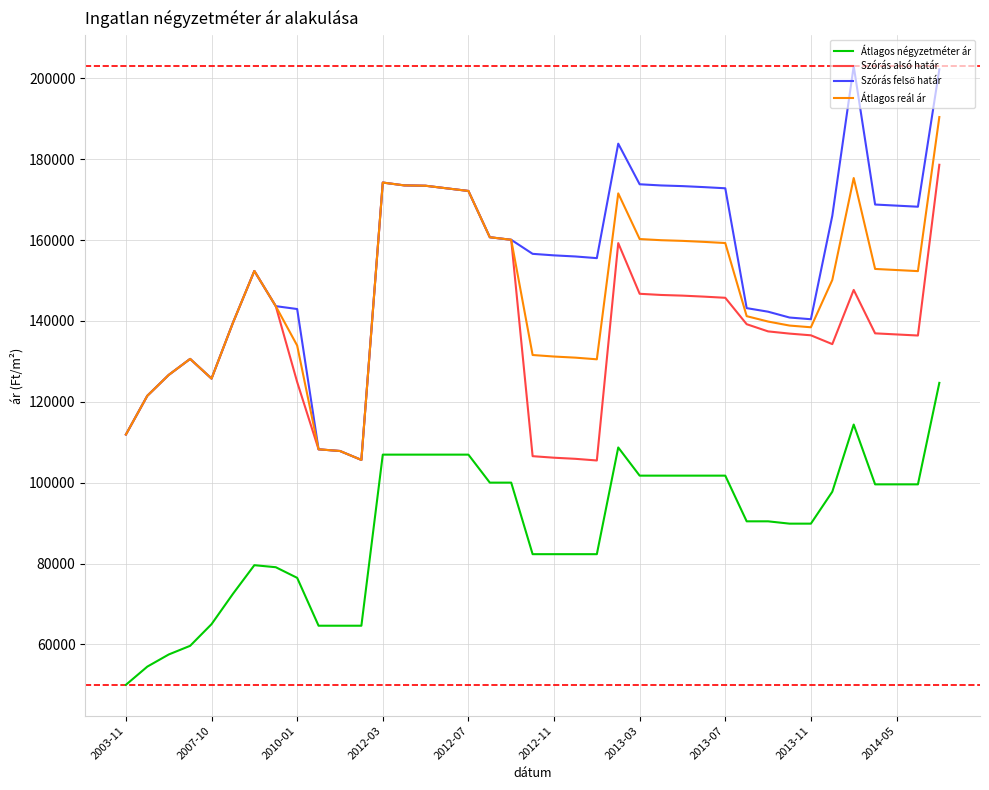

What is the smallest value displayed?

50000